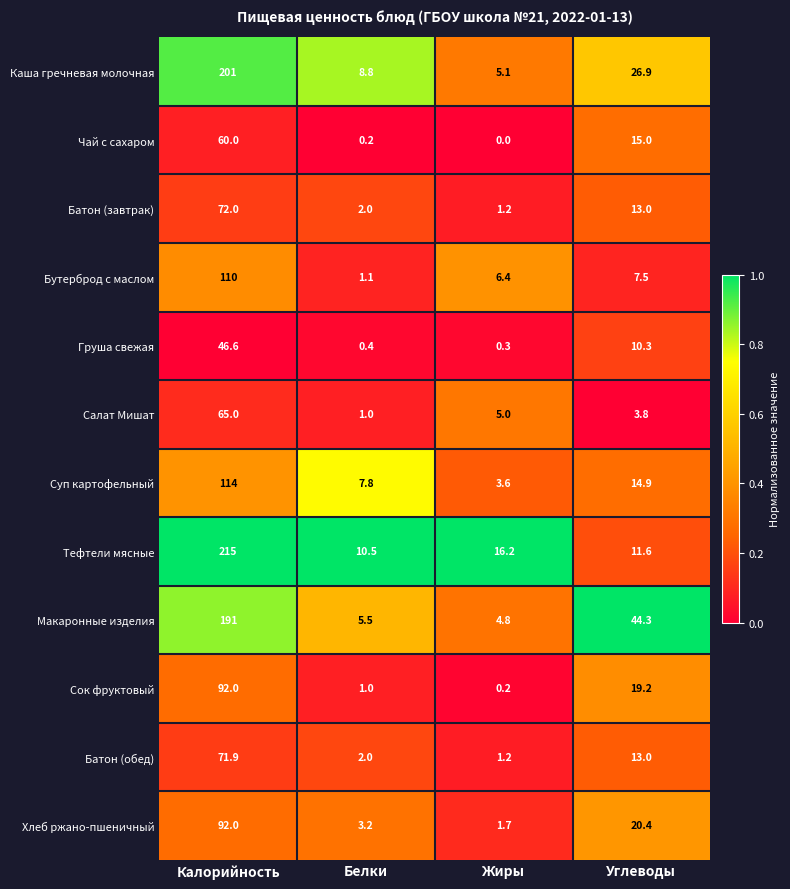

Where is Чай с сахаром nearest to the value 30?

Углеводы